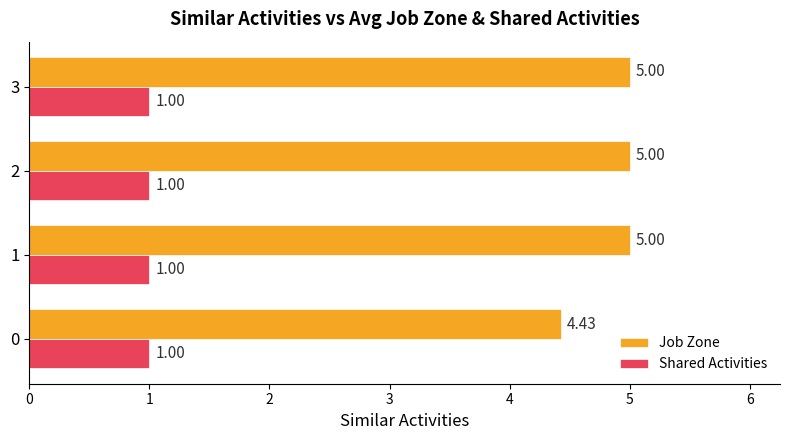

What is the sum of all Job Zone values?

19.4